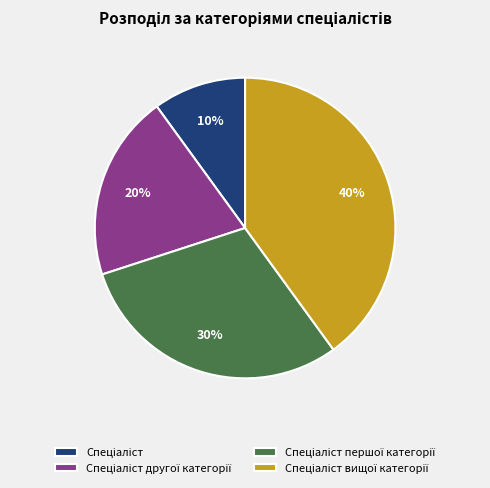

To the nearest percent, what is the difference between the largest and smallest slice percentages?

30%